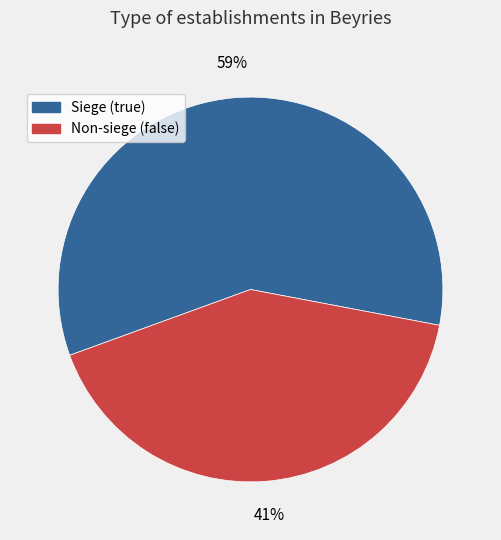

Which slice is the smallest?

Non-siege (false)